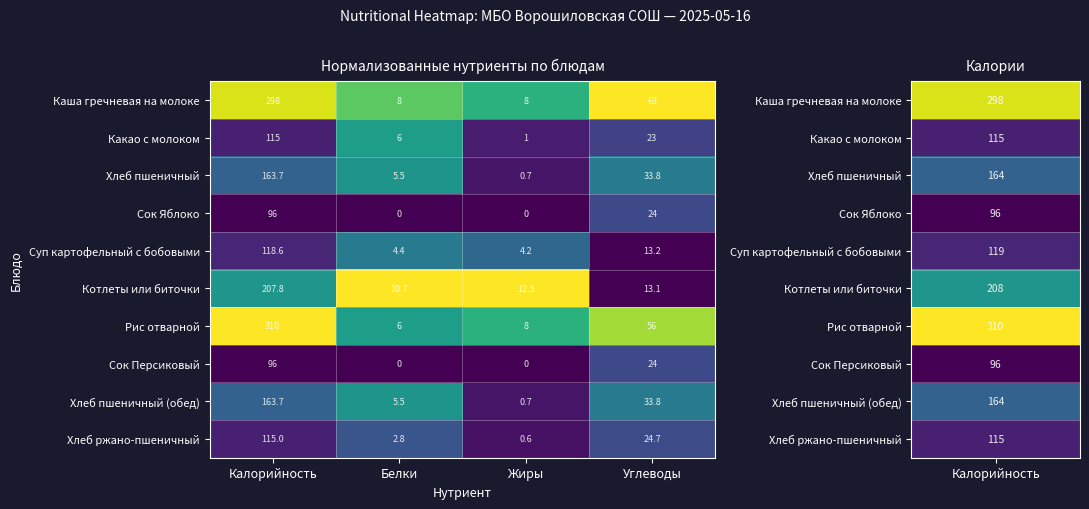

Rank the categories by Котлеты или биточки value from highest to lowest.

Калорийность, Углеводы, Жиры, Белки